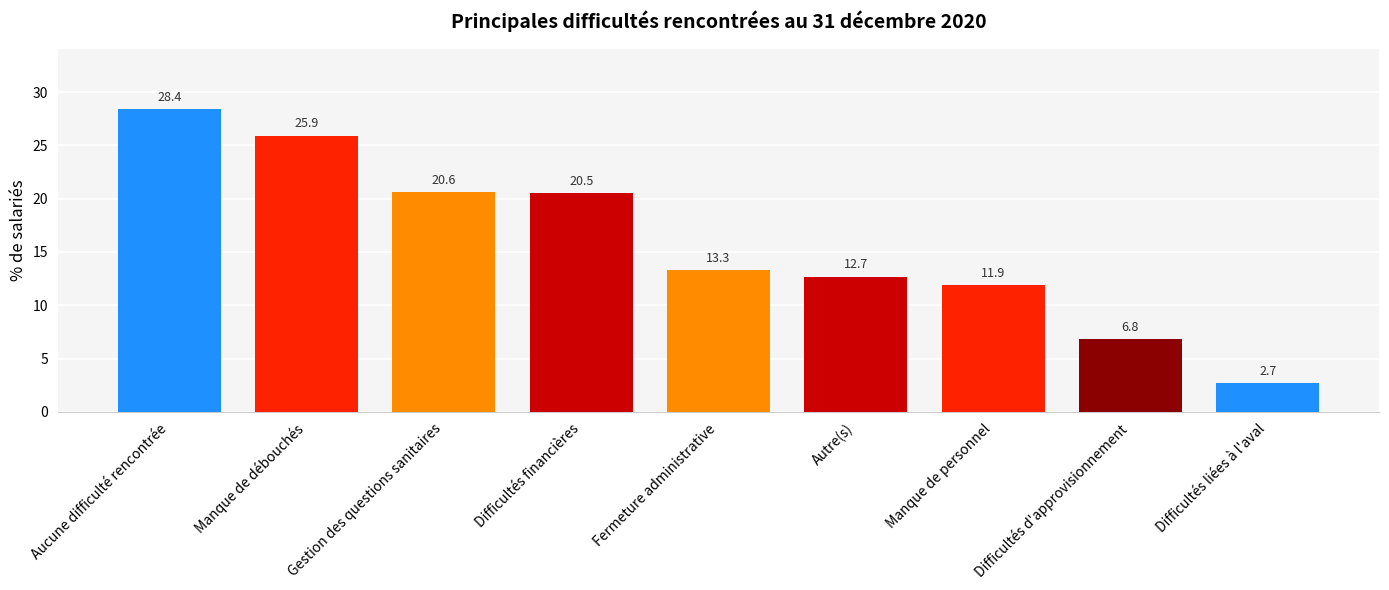

Where is the data nearest to the value 15?

Fermeture administrative